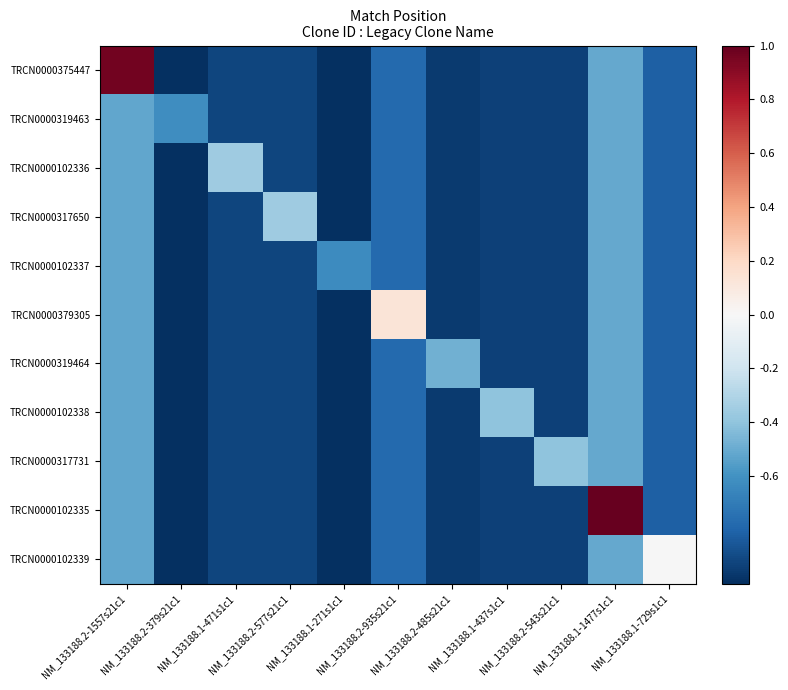

Rank the series at NM_133188.1-471s1c1 from lowest to highest value.

TRCN0000375447, TRCN0000319463, TRCN0000317650, TRCN0000102337, TRCN0000379305, TRCN0000319464, TRCN0000102338, TRCN0000317731, TRCN0000102335, TRCN0000102339, TRCN0000102336